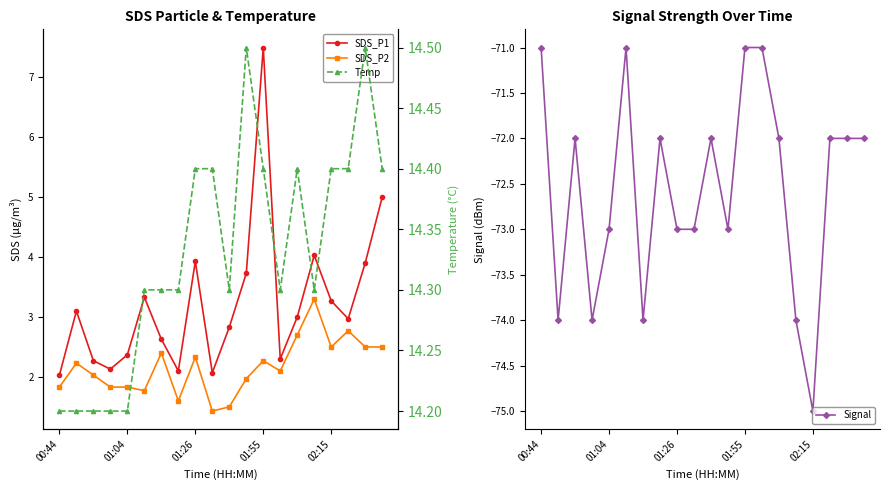

How many data points in SDS_P1 are less than 3?

10